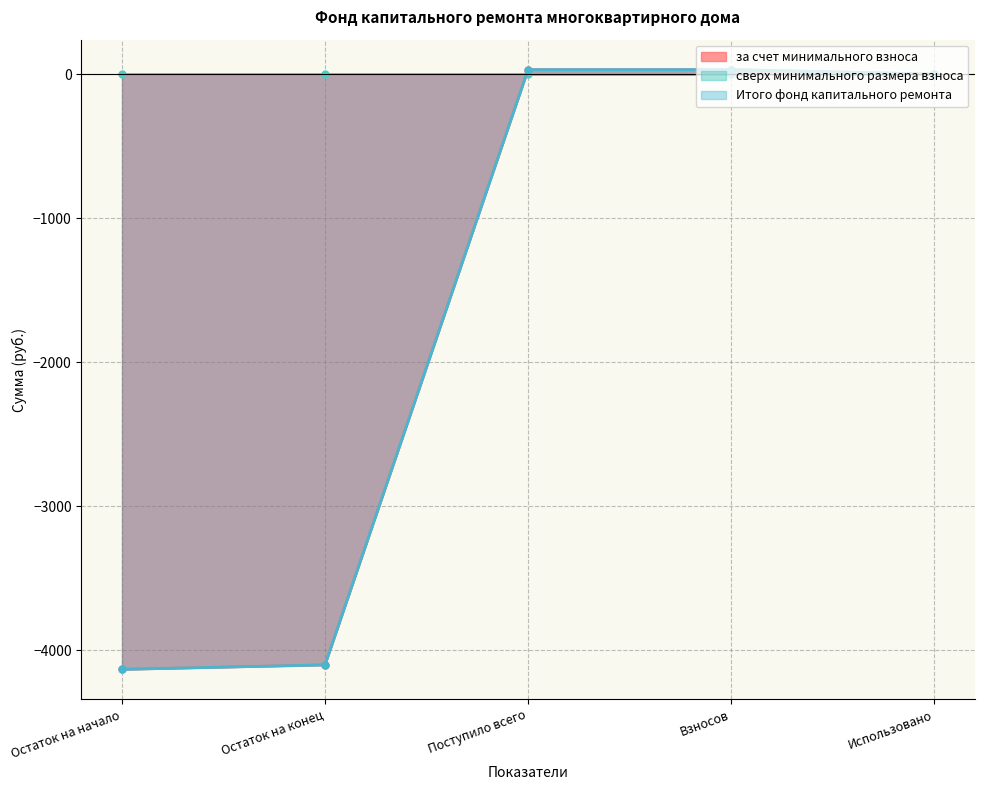

How many values in the за счет минимального взноса series are below 0?

2